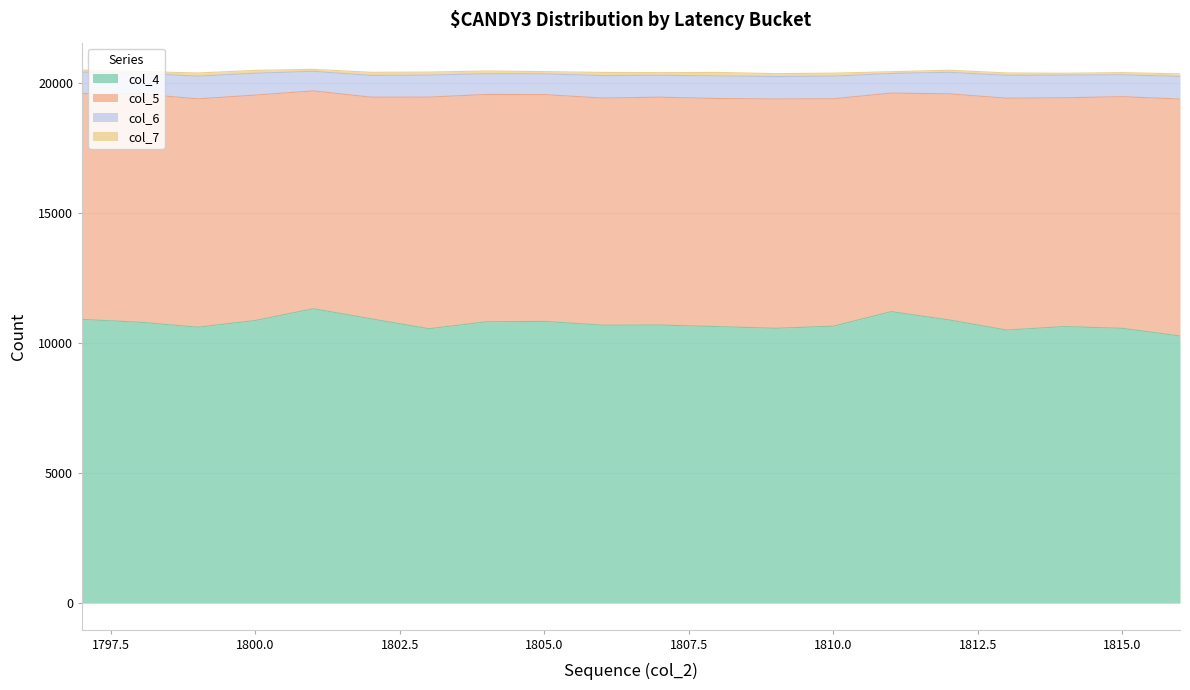

What is the maximum value for col_6?

881